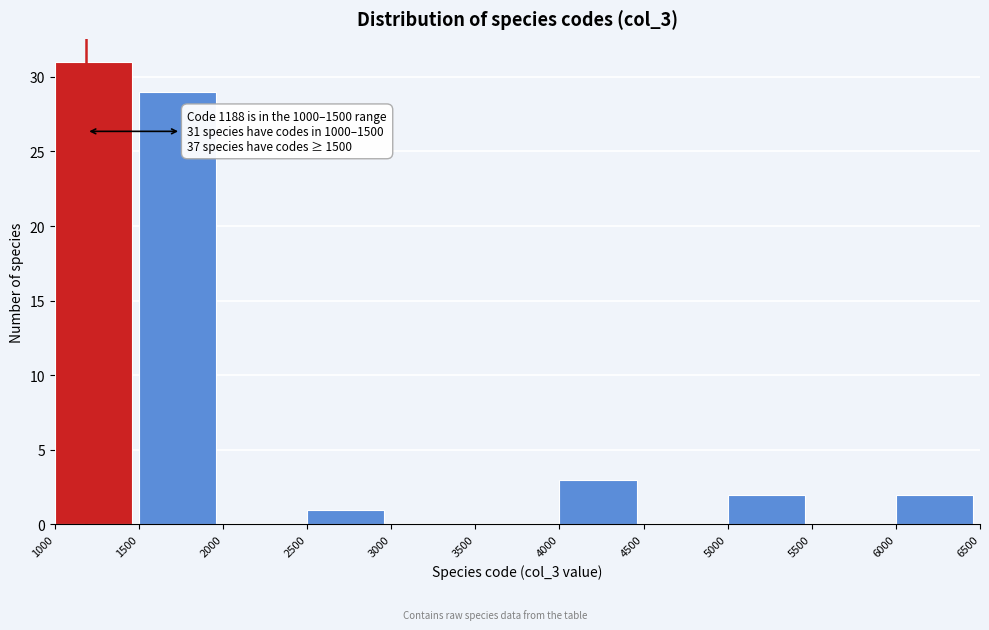

Over which range of the x-axis is the bar tallest?

1000 to 1500